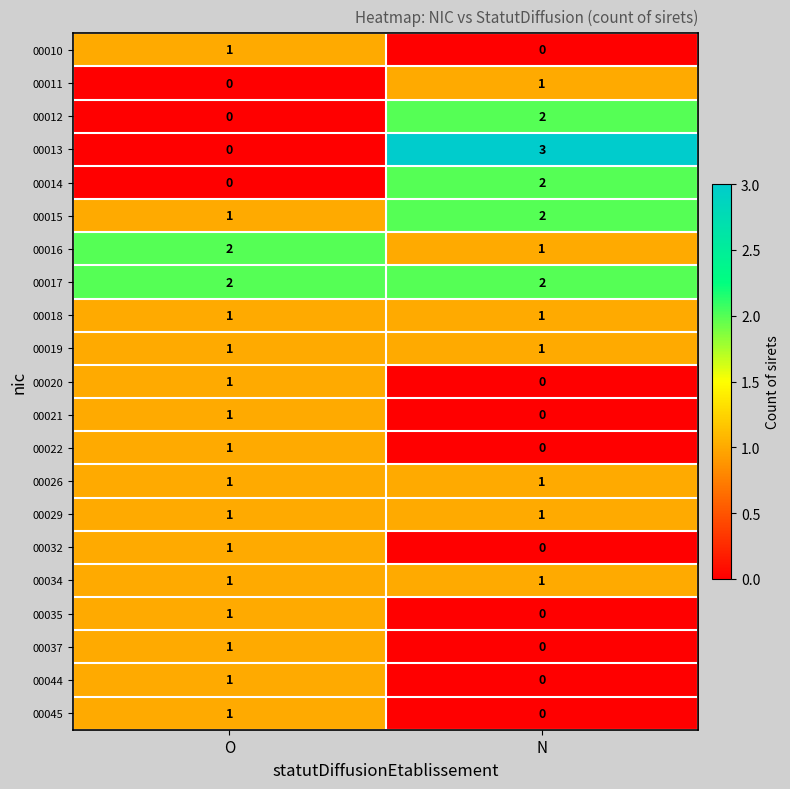

Count the number of categories in the chart.

2